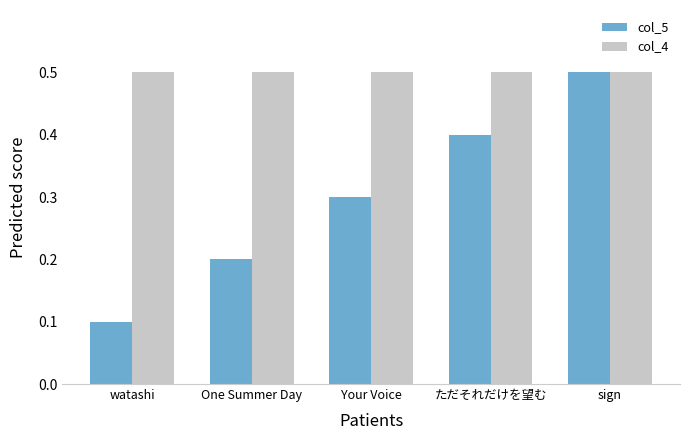

Which series has the widest spread of values?

col_5